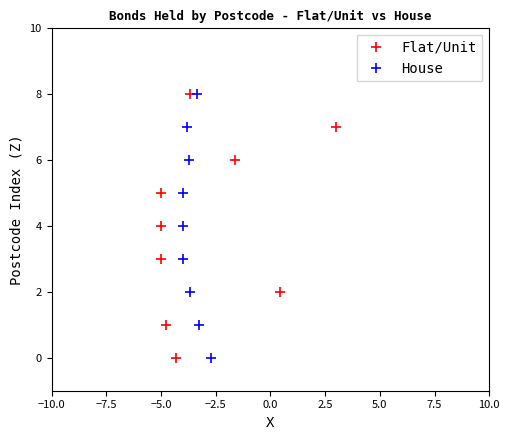

True or false: House has more than 0 points higher than both neighbors.

False